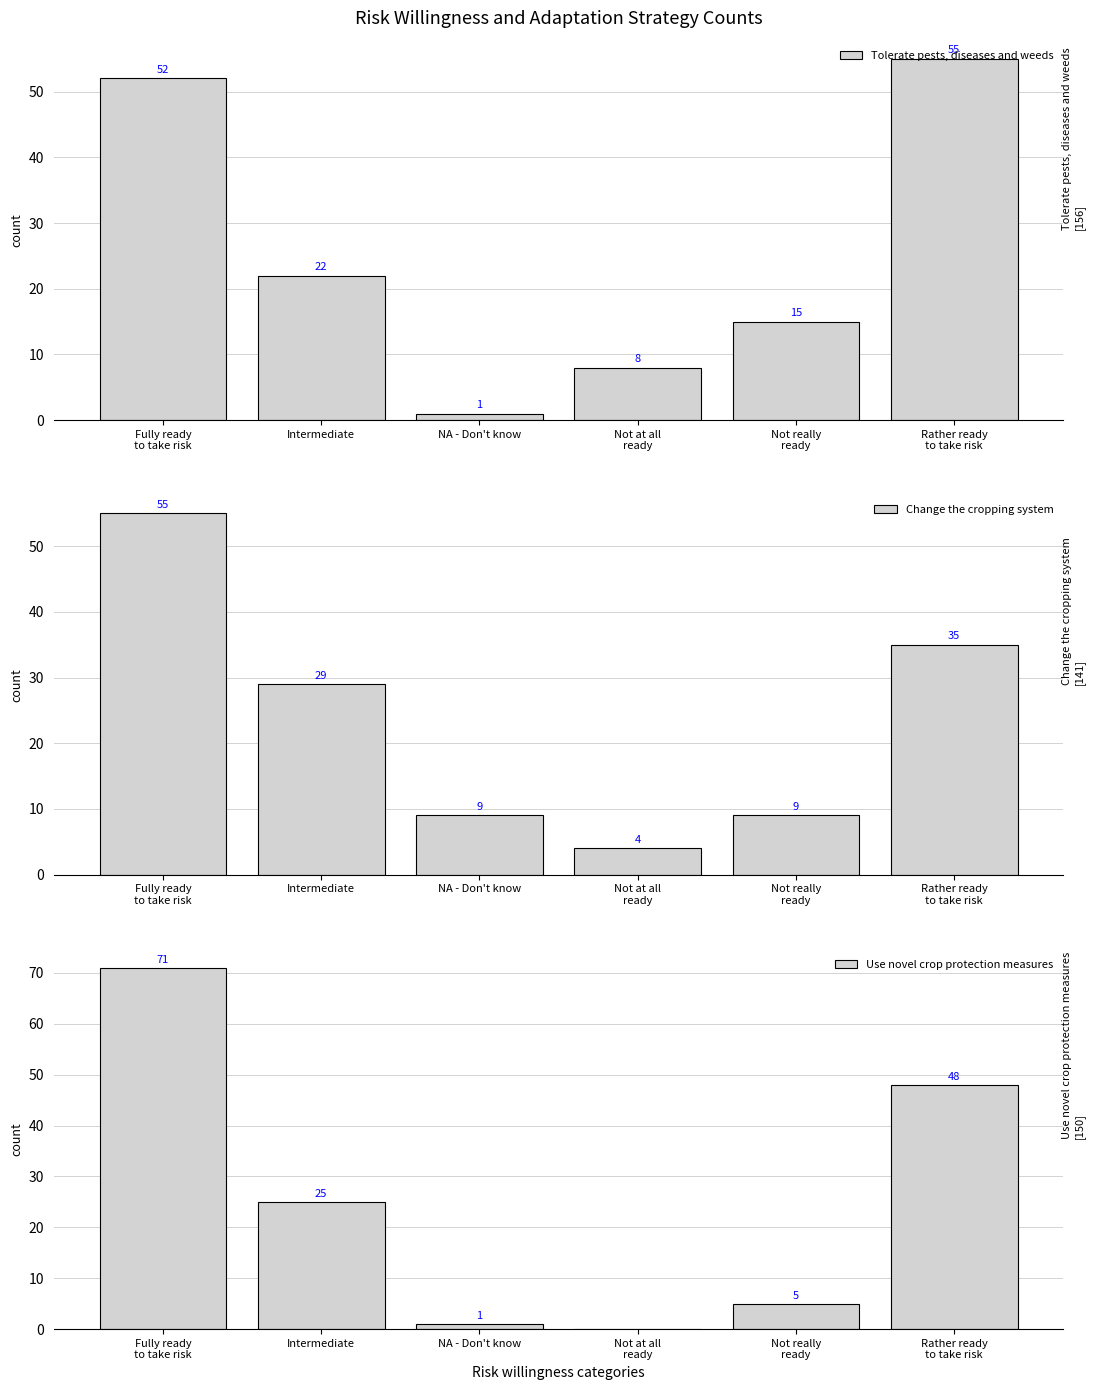

Reading left to right, what are all the values shown in this chart?

Tolerate pests, diseases and weeds: 52	22	1	8	15	55
Change the cropping system: 55	29	9	4	9	35
Use novel crop protection measures: 71	25	1	0	5	48